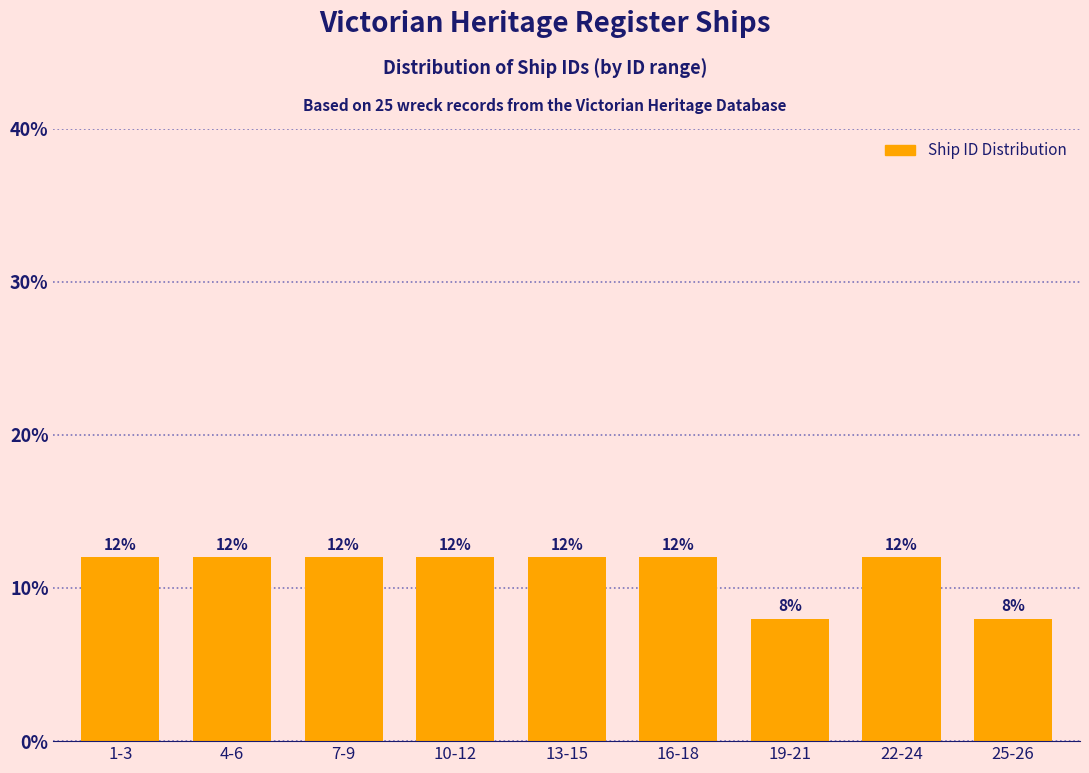

Reading left to right, transcribe all the data shown in this chart.

12	12	12	12	12	12	8	12	8